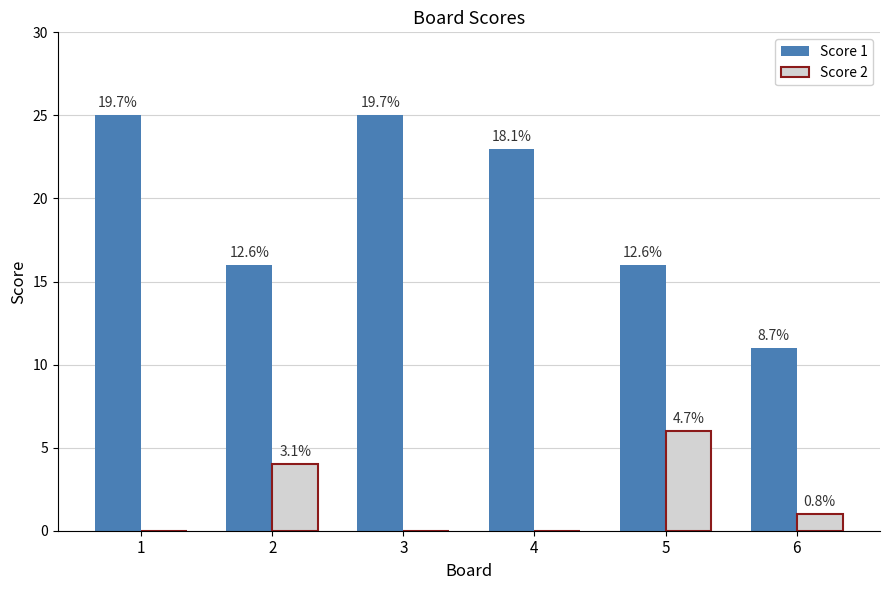

Rank the series by their maximum value, from lowest to highest.

Score 2, Score 1